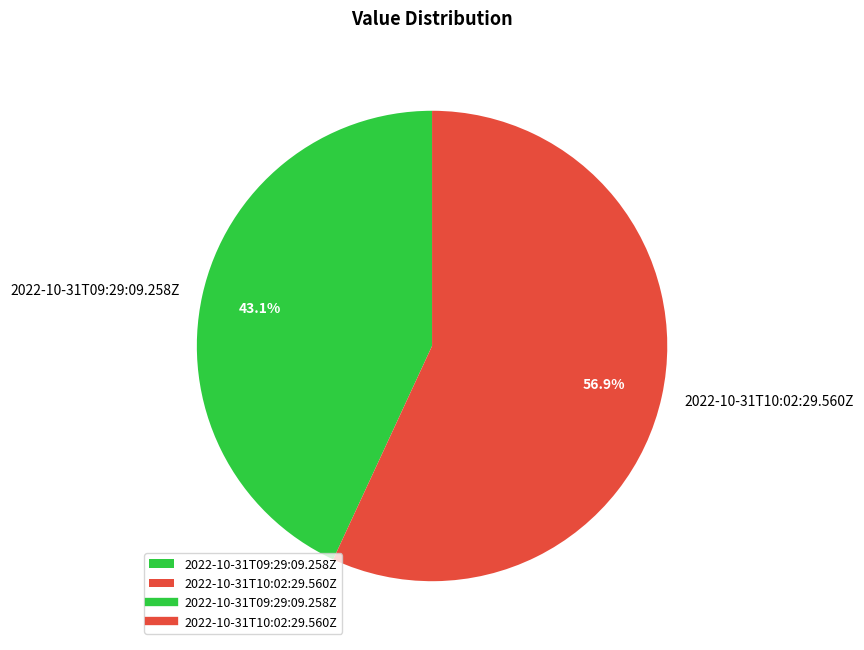

How many segments does this pie chart have?

2